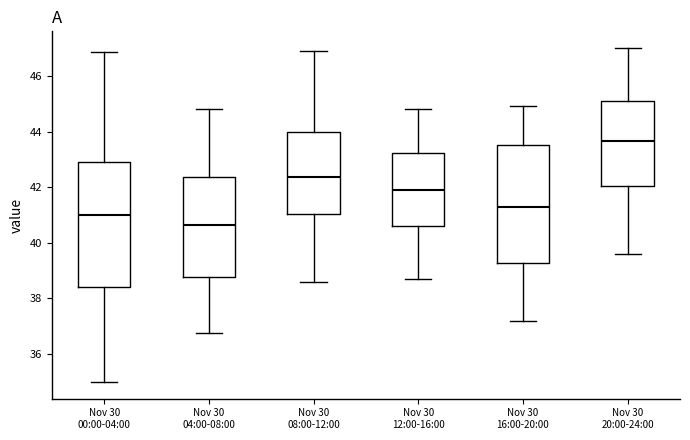

Where is the lower edge of the box for Nov 30 16:00-20:00 on the y-axis? The values are not printed on the chart, so give them approximately, as read against the axis.

39.2